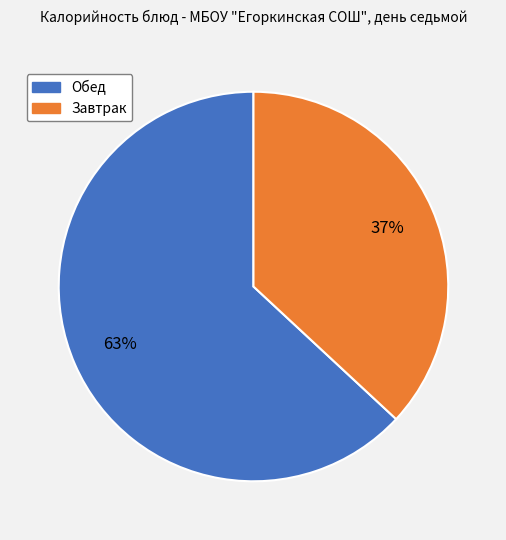

Is the sum of Обед and Завтрак greater than half?

Yes